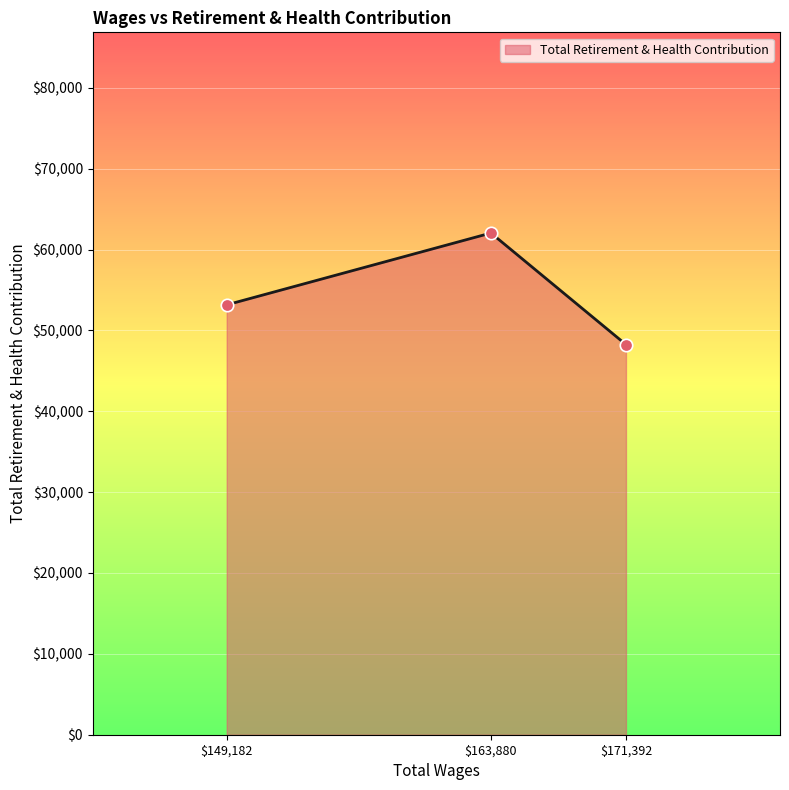

Approximately how many times larger is the value at 149182.0 compared to 163880.0?

0.9